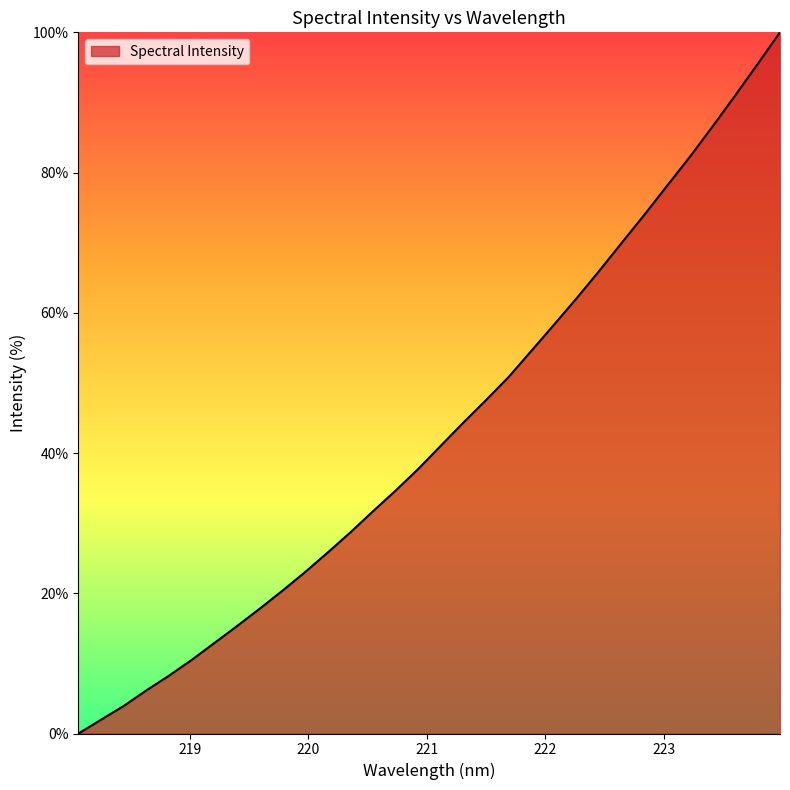

What is the average value?

43.1